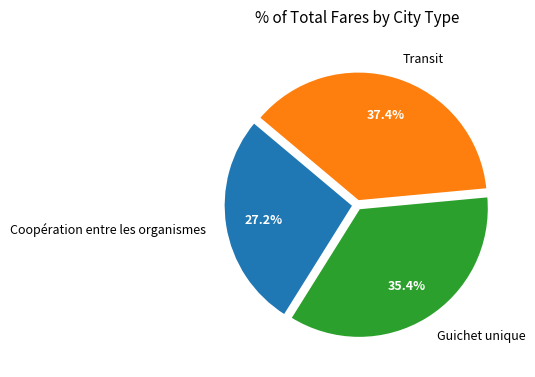

What percentage is the Transit slice, to the nearest percent?

37%